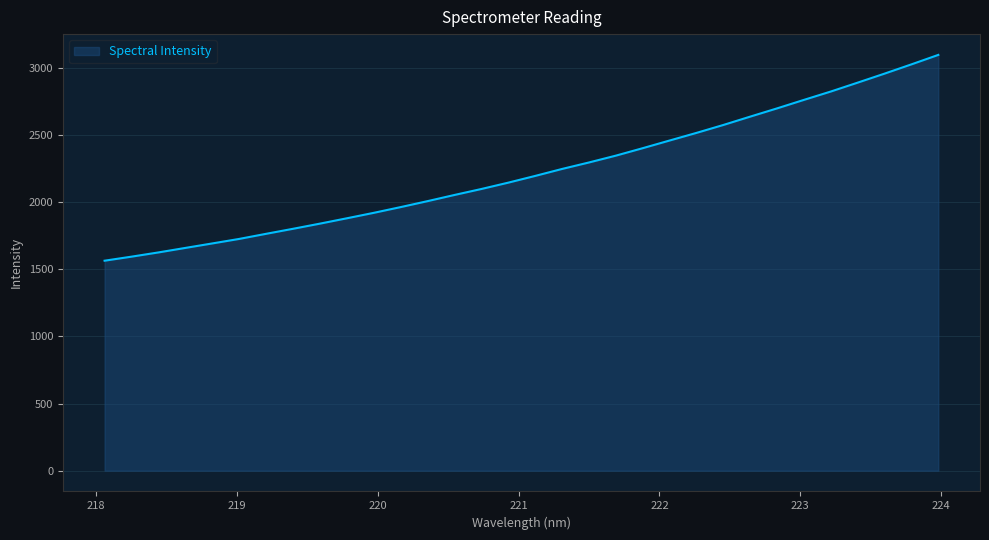

What is the greatest value displayed?

3095.4